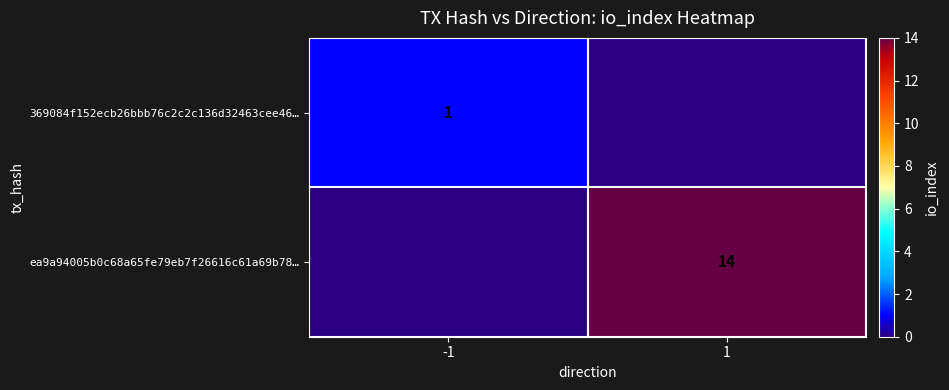

The value of 369084f152ecb26bbb76c2c2c136d32463cee46… at -1 is 1. True or false?

True